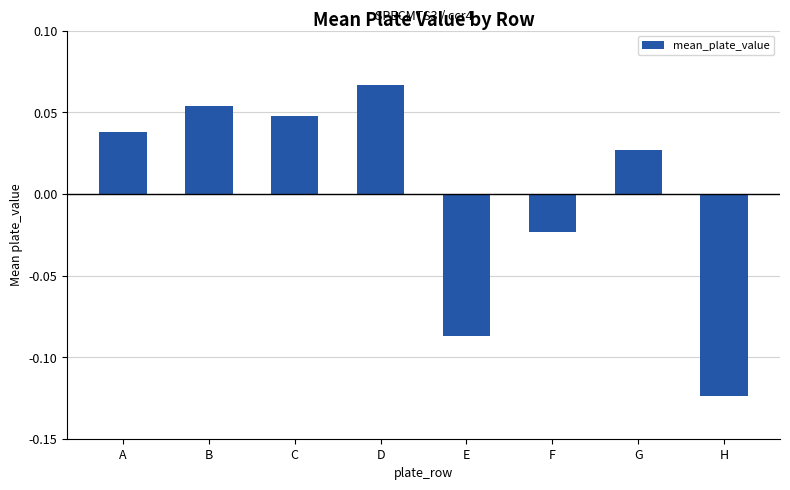

Is it true that the value at A is 0.1?

False